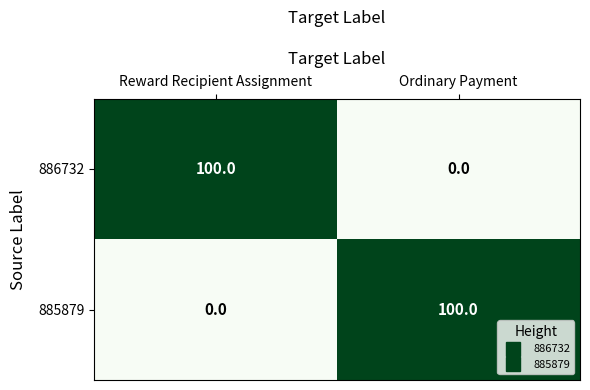

Rank the series at Ordinary Payment from highest to lowest value.

885879, 886732